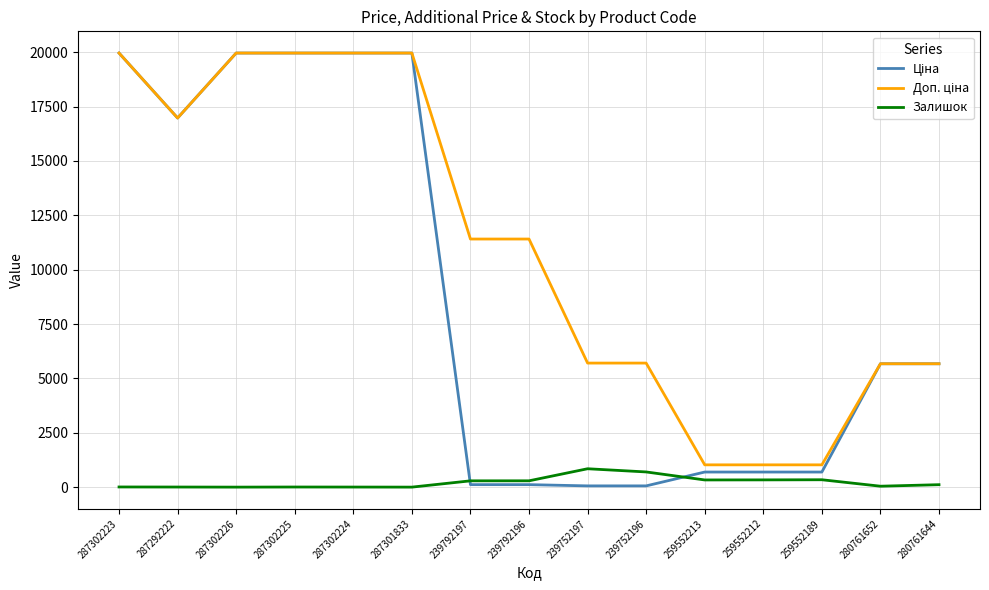

Is it true that Залишок equals 845.0 at 239752197?

True